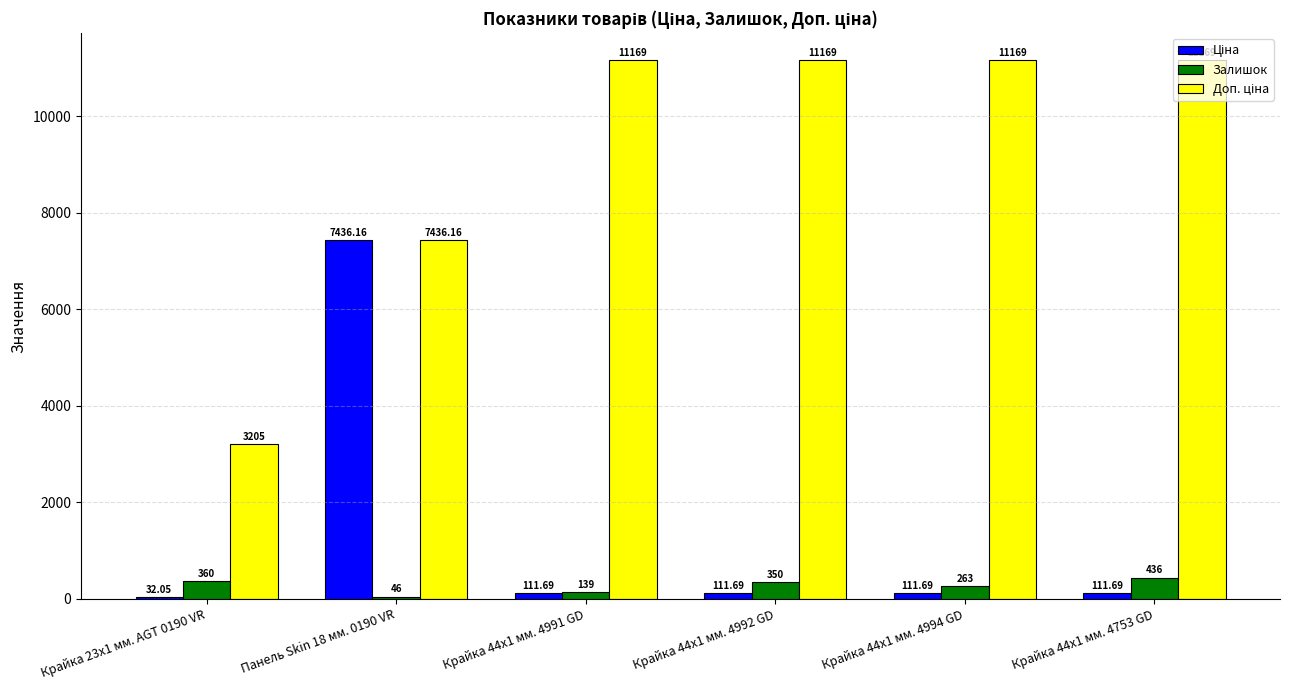

At which category is the sum across all series the highest?

Панель Skin 18 мм. 0190 VR